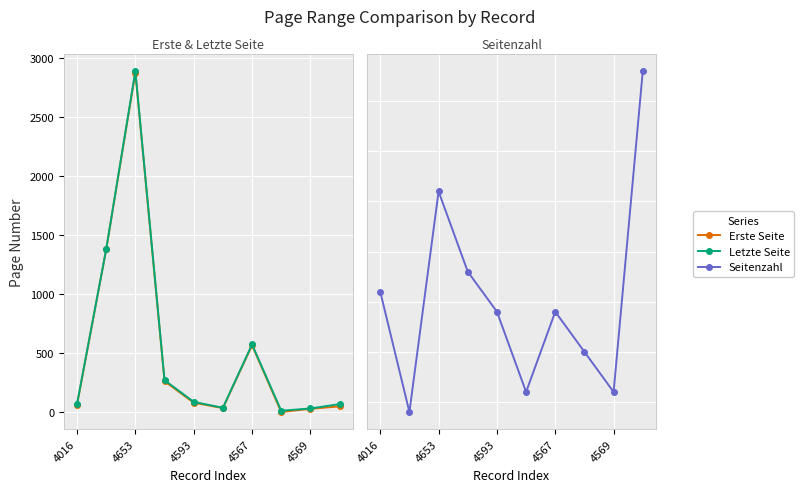

True or false: Letzte Seite has more than 0 points higher than both neighbors.

True